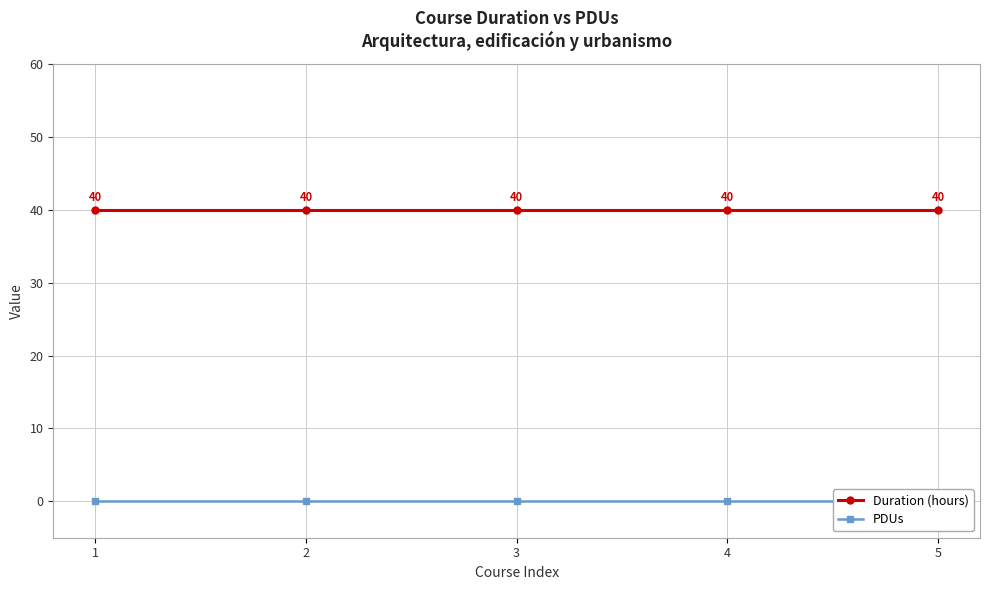

Is the value of PDUs at 5 greater than the value of Duration (hours) at 5?

No